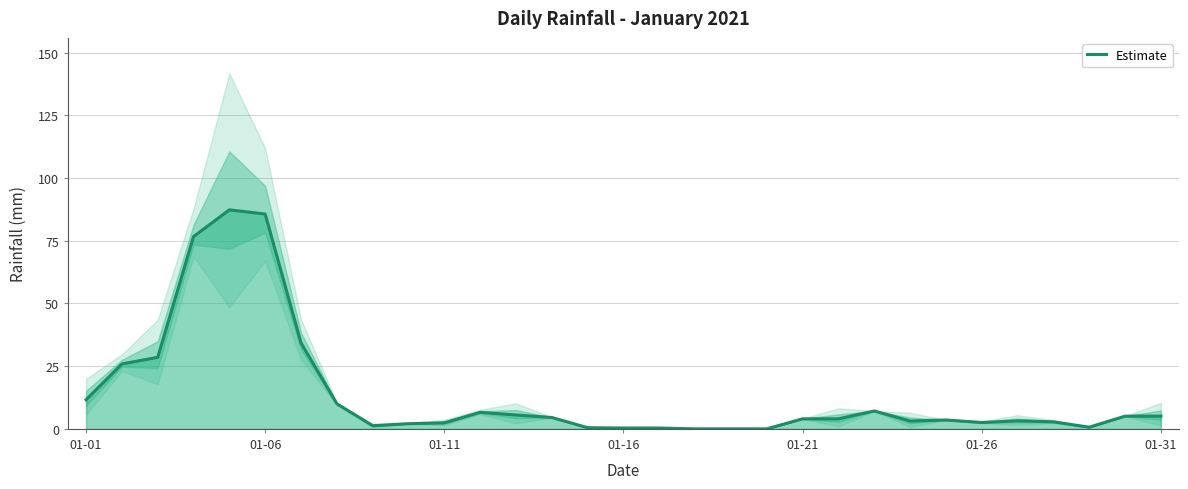

The chart shows a value of 2.8 at 27. True or false?

True